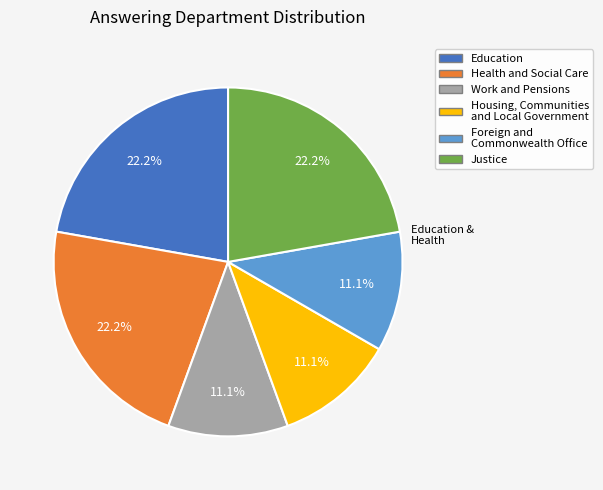

Is there any slice that represents more than half of the pie?

No